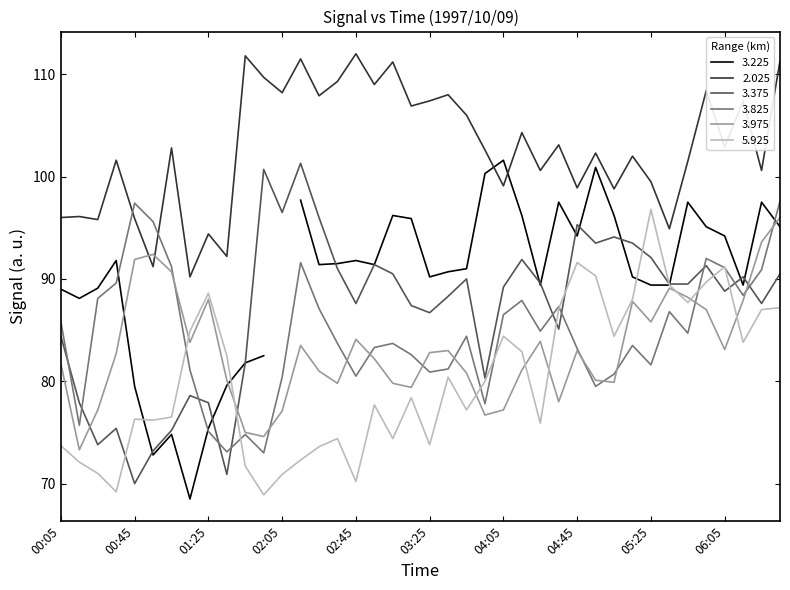

In 3.975, how many points are higher than both neighbors (excluding endpoints)?

9